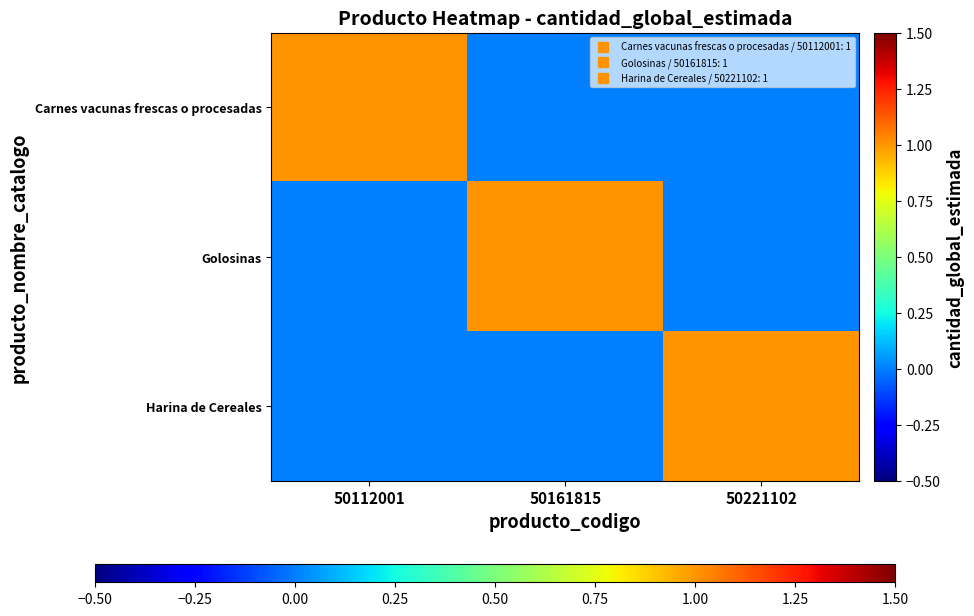

List the series in order of their peak value, highest first.

Carnes vacunas frescas o procesadas, Golosinas, Harina de Cereales